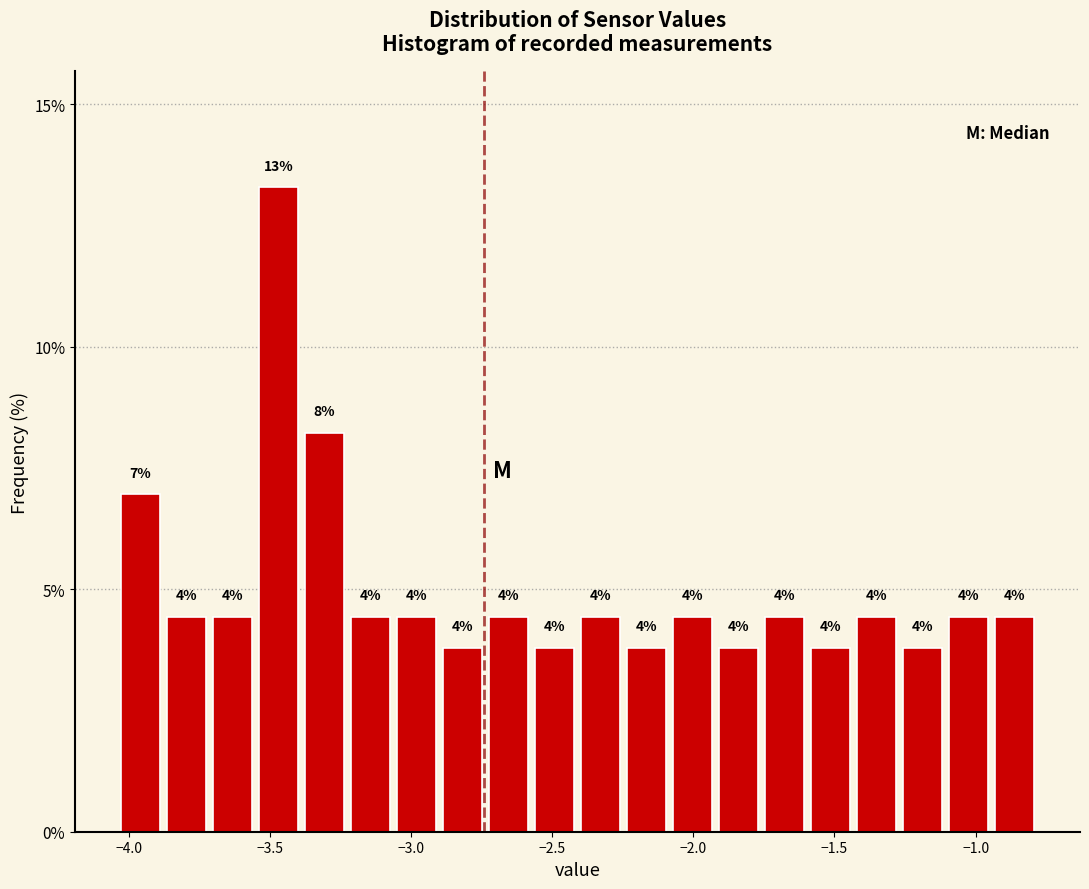

Around what value on the x-axis is the tallest bar? Give the approximate position of its centre, as read against the axis.

-3.45